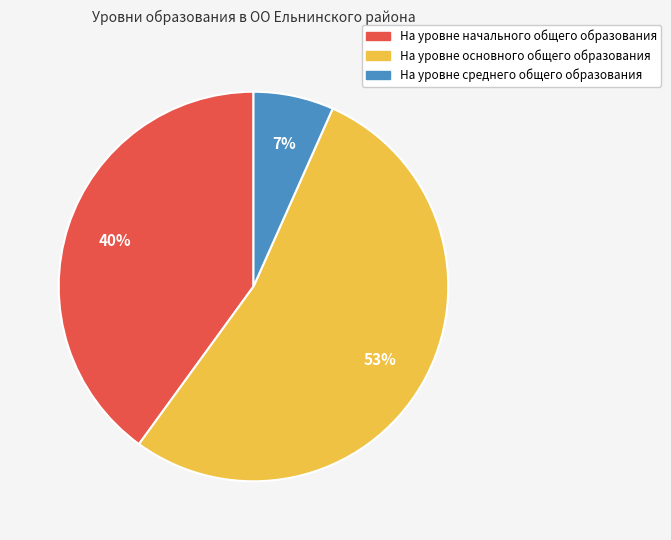

Which category has the biggest portion of the pie?

На уровне основного общего образования